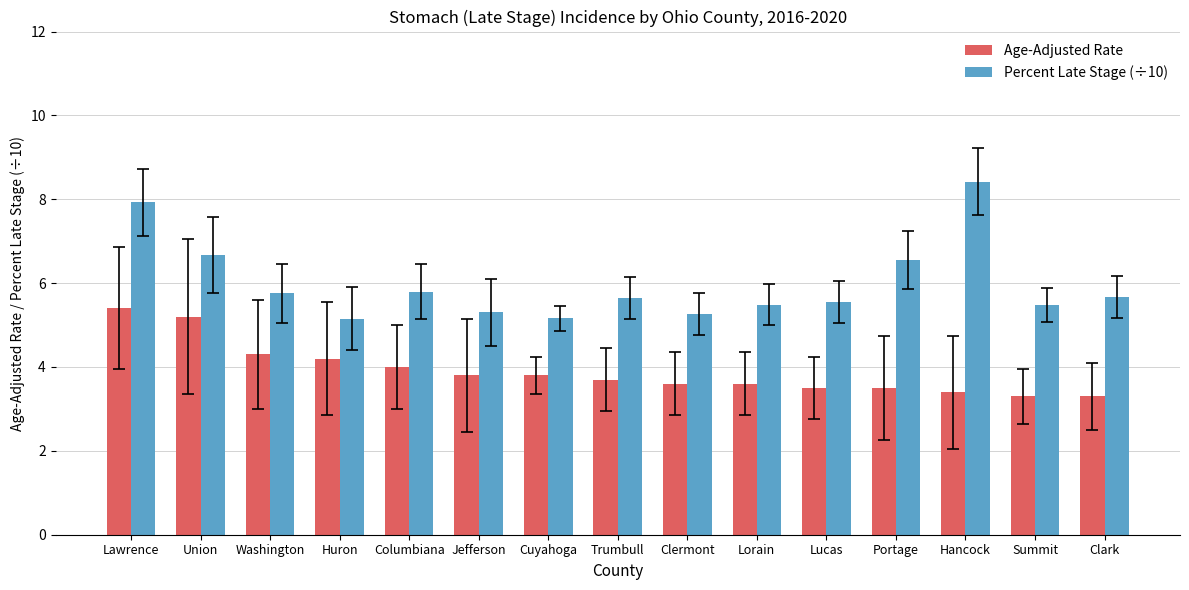

What is the average value of the Percent Late Stage (÷10) series?

6.0